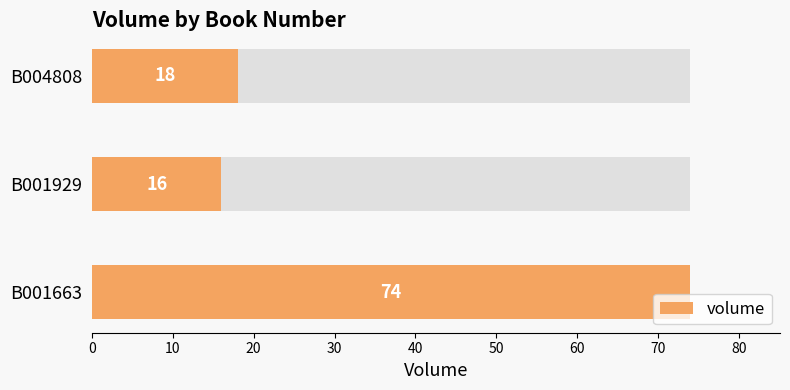

Are the bars grouped side by side (vs. stacked)?

No